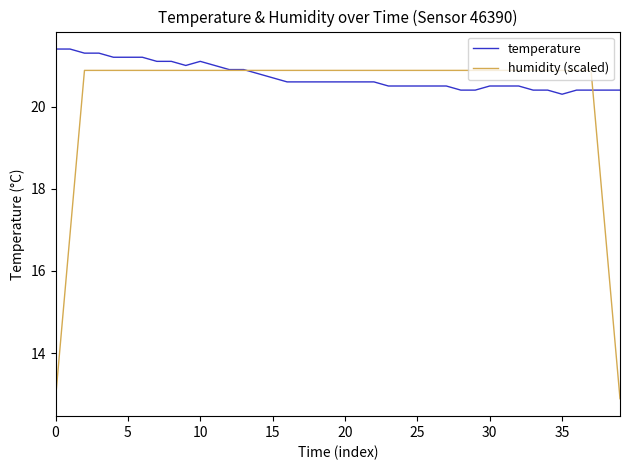

What is the highest value of the temperature series?

21.4